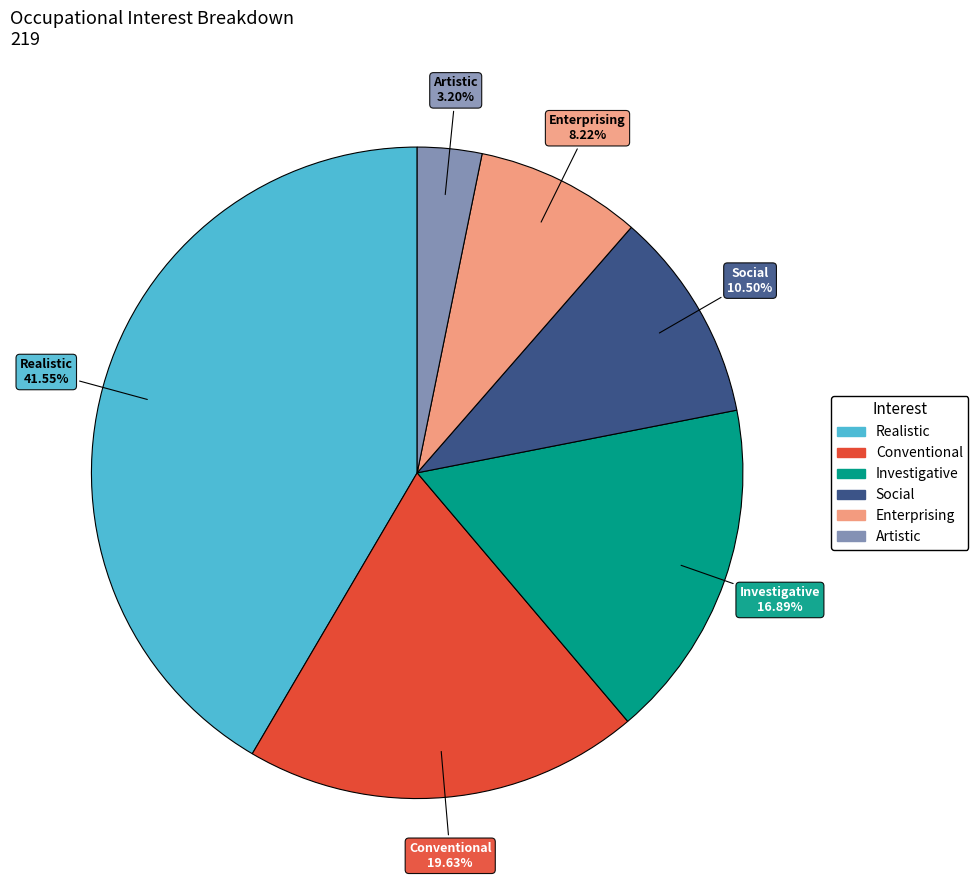

To the nearest percent, what is the difference between the Artistic and Conventional slice percentages?

16%